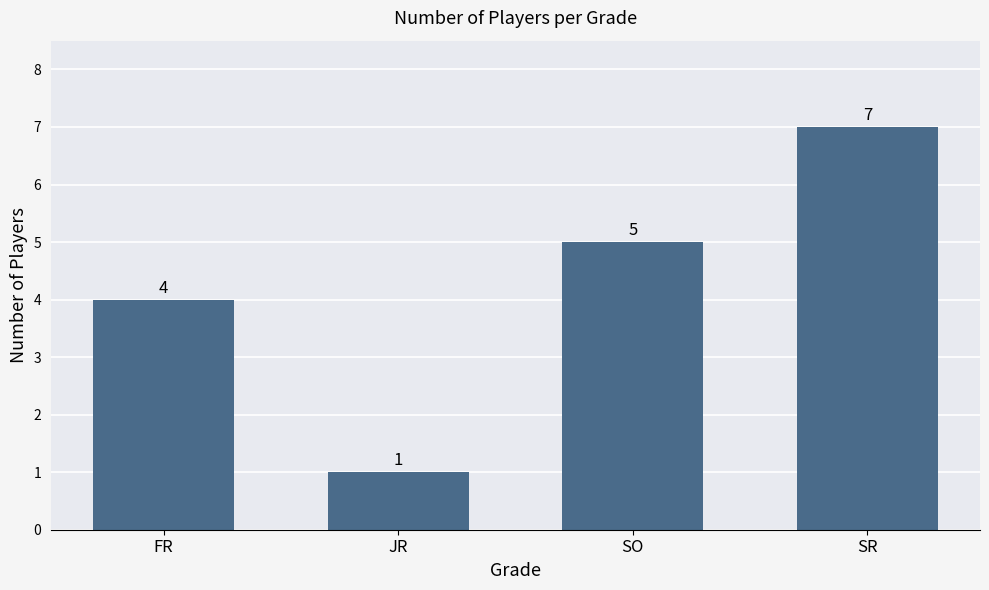

What is the ratio of the value at SR to the value at JR?

7.0